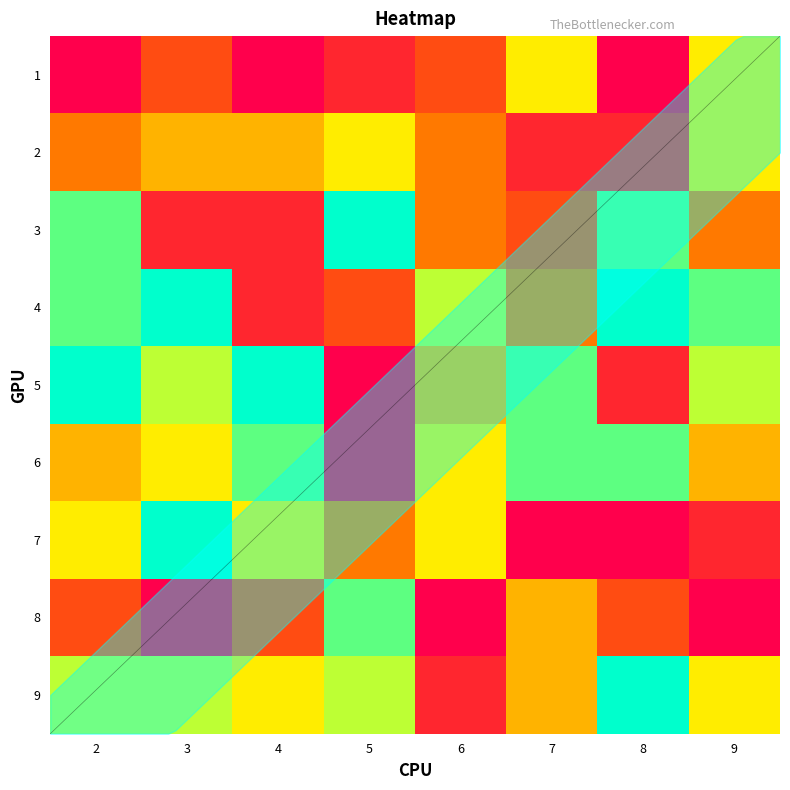

What is the sum of the 4 values at 4 and 8?

11